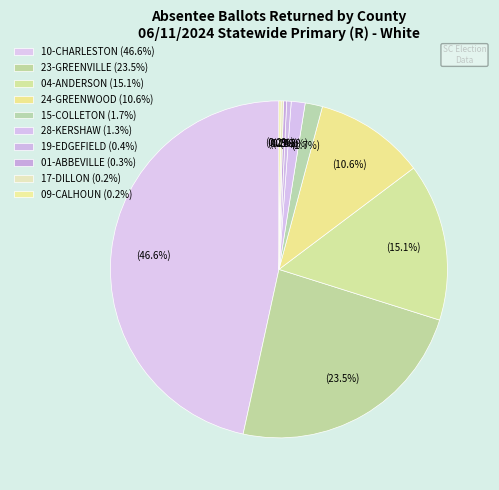

Rank the categories by value from highest to lowest.

10-CHARLESTON, 23-GREENVILLE, 04-ANDERSON, 24-GREENWOOD, 15-COLLETON, 28-KERSHAW, 19-EDGEFIELD, 01-ABBEVILLE, 17-DILLON, 09-CALHOUN